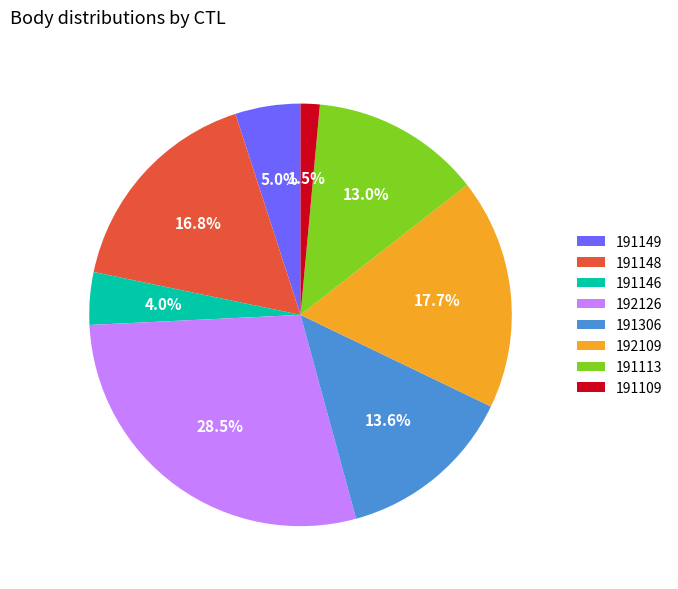

What is the smallest slice in the pie chart?

191109